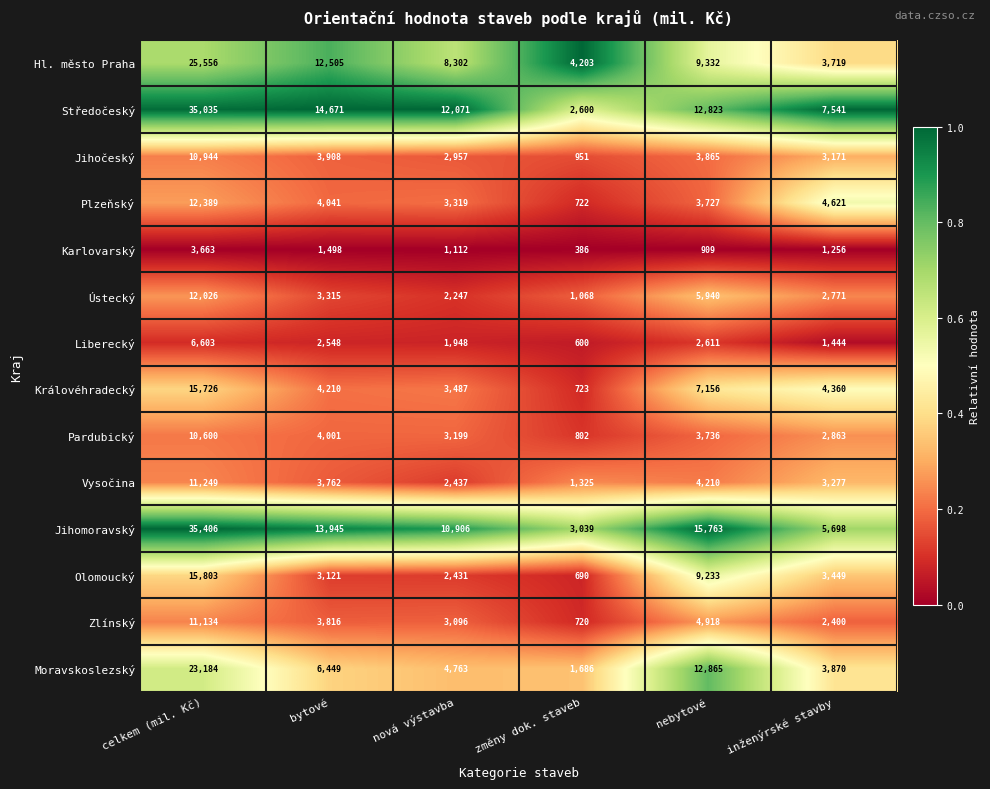

At which category is the sum across all series the highest?

celkem (mil. Kč)